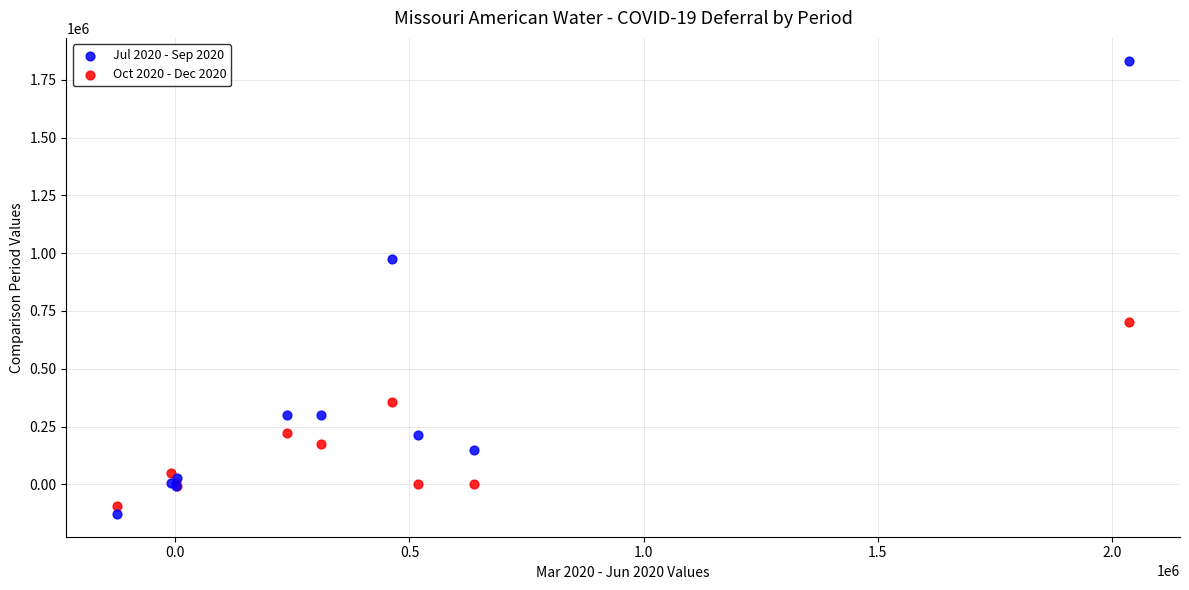

Across all series, what Y value is closest to 852356?

972906.6